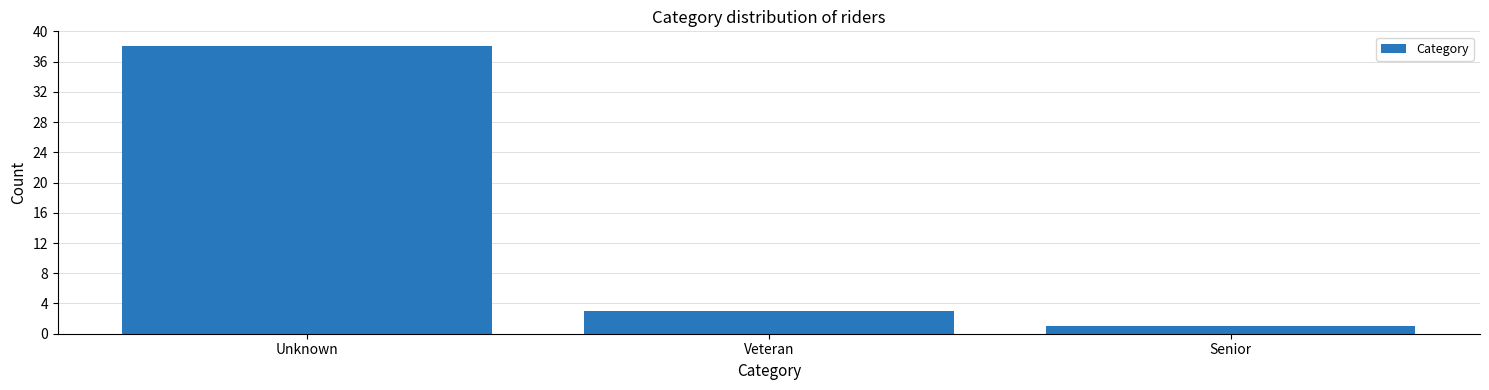

Reading left to right, extract all data points from this chart.

Unknown=38	Veteran=3	Senior=1